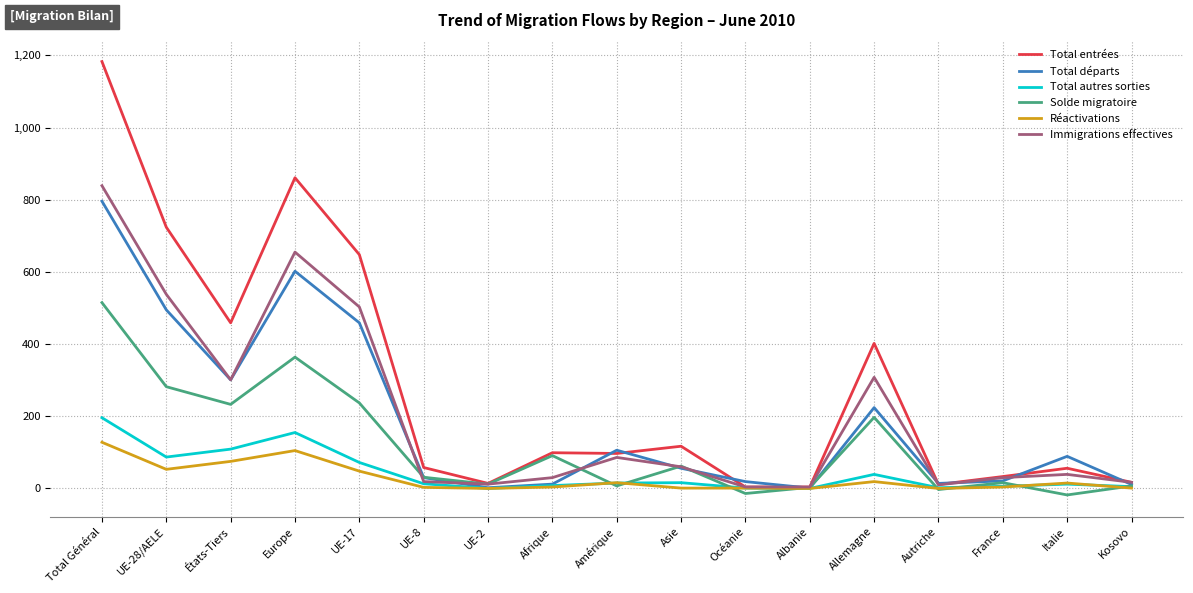

Between Total Général and France, which series saw the biggest shift?

Total entrées